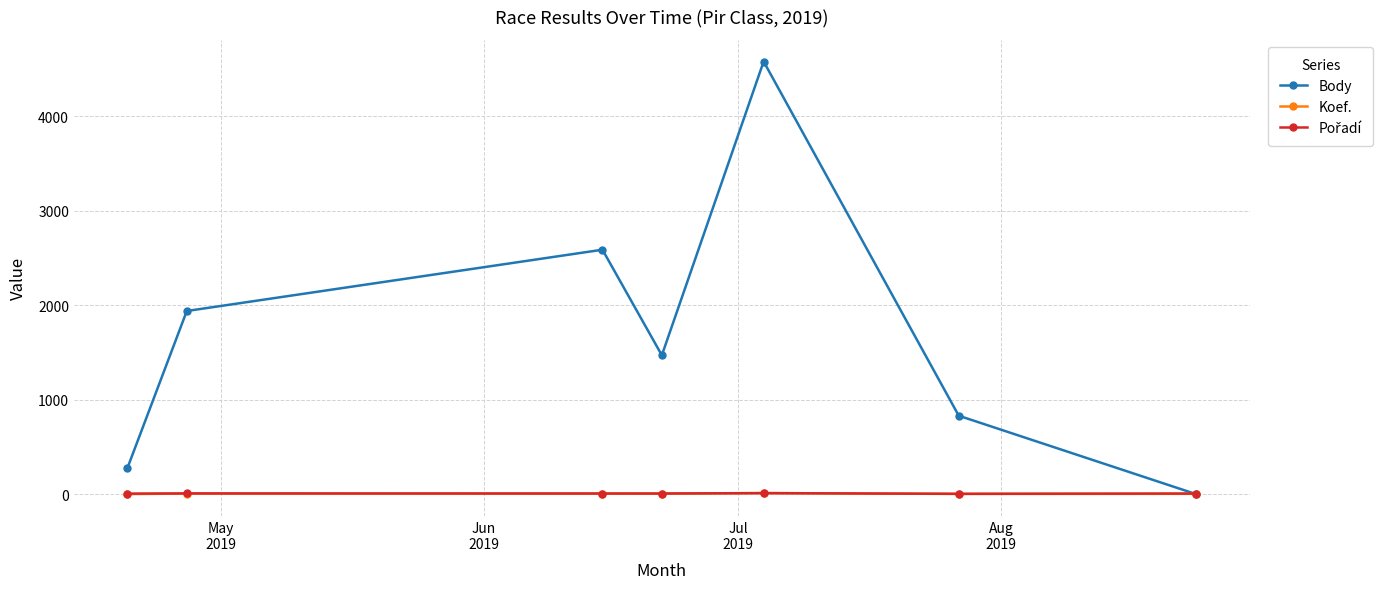

What is the maximum value for Body?

4582